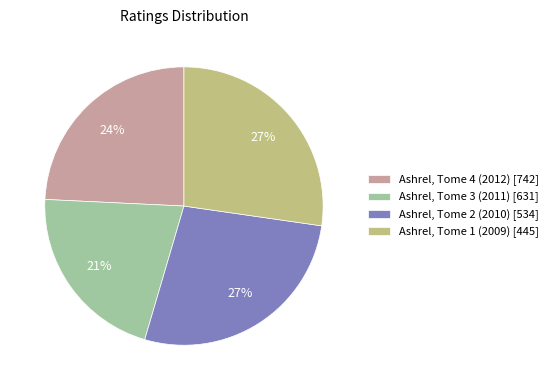

Which has a higher value, Ashrel, Tome 4 (2012) [742] or Ashrel, Tome 3 (2011) [631]?

Ashrel, Tome 4 (2012) [742]